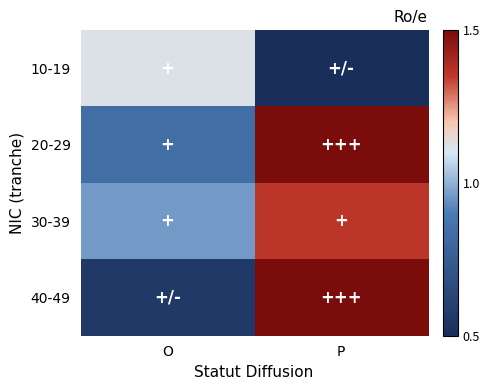

Reading right to left, transcribe all the data shown in this chart.

10-19: P=0.0	O=1.1
20-29: P=2.4	O=0.8
30-39: P=1.4	O=1.0
40-49: P=4.8	O=0.6